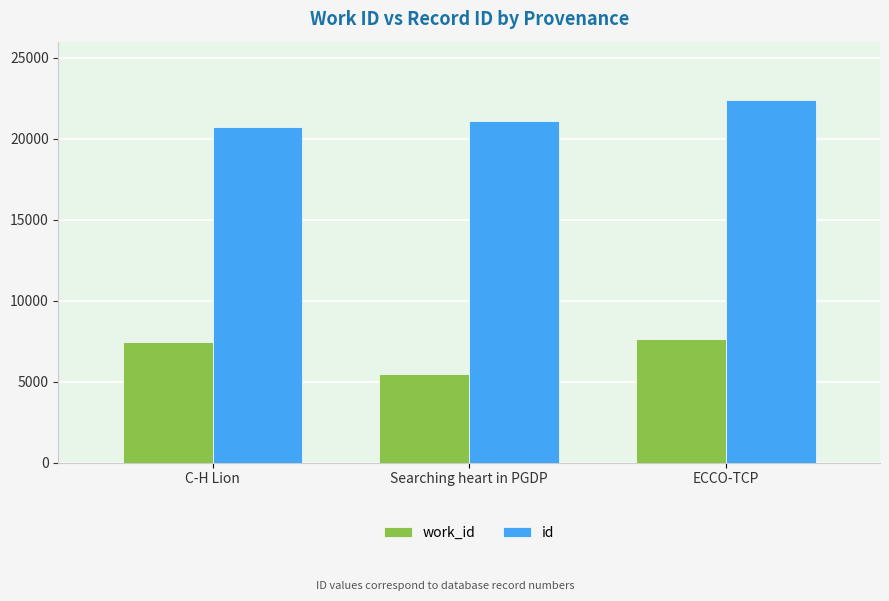

How many series are shown in this chart?

2